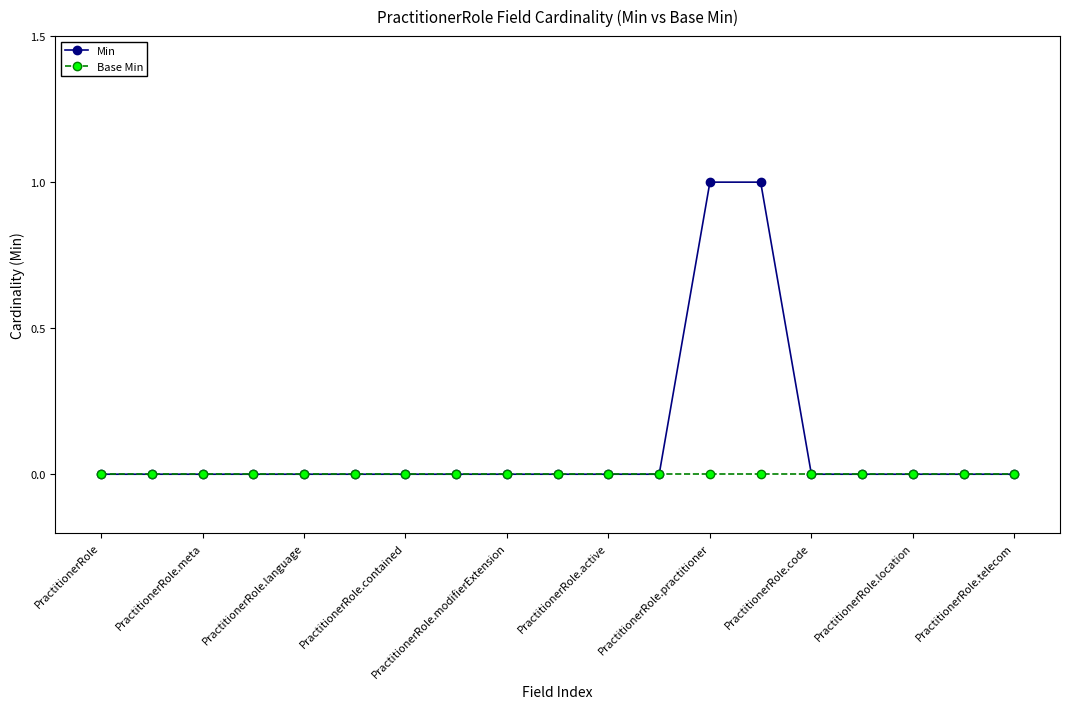

Which series has the largest range (max minus min)?

Min